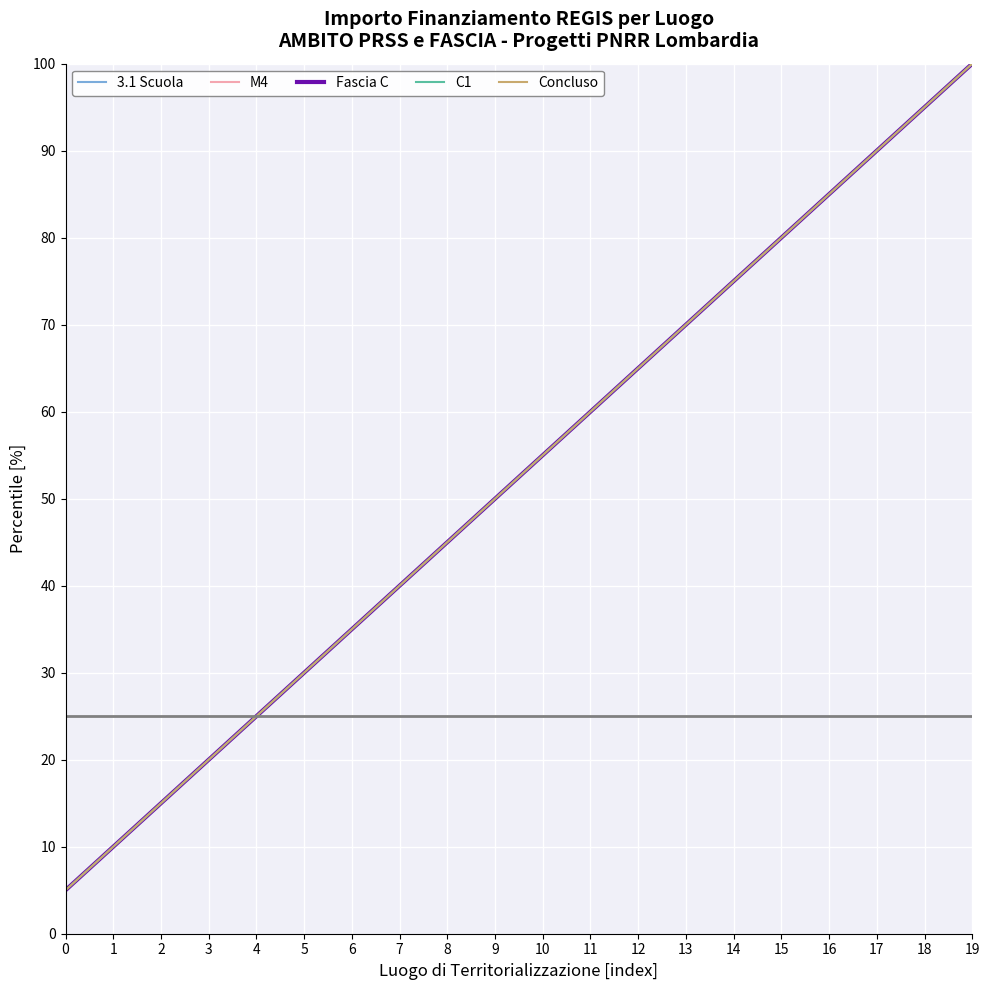

At which category is the sum across all series the highest?

19